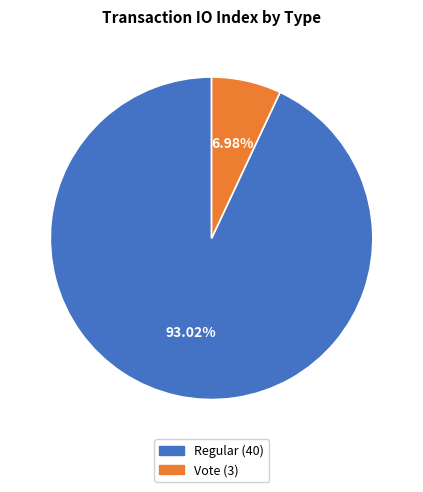

What percentage is NOT represented by Vote?

93.0%